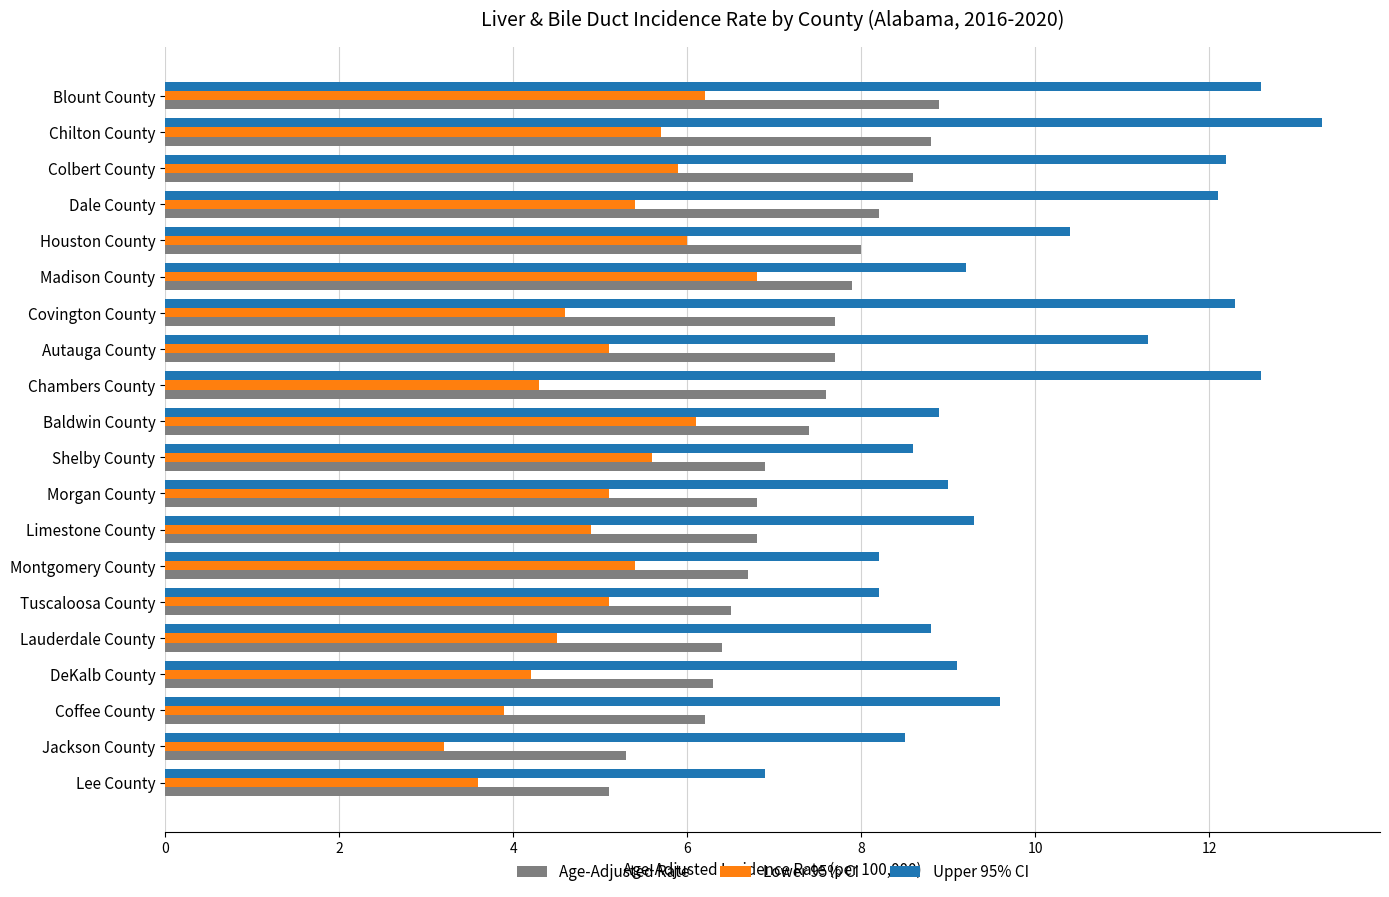

Which series changed the most between Lee County and DeKalb County?

Upper 95% CI